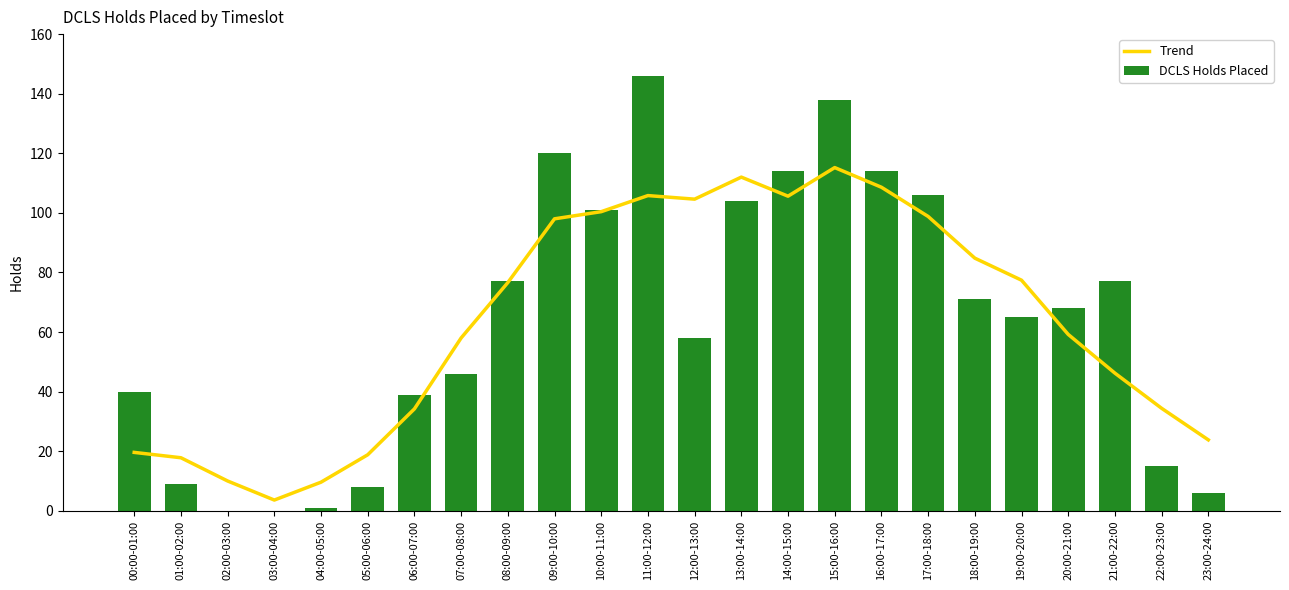

What value does the Trend series have at 21:00-22:00?

46.2